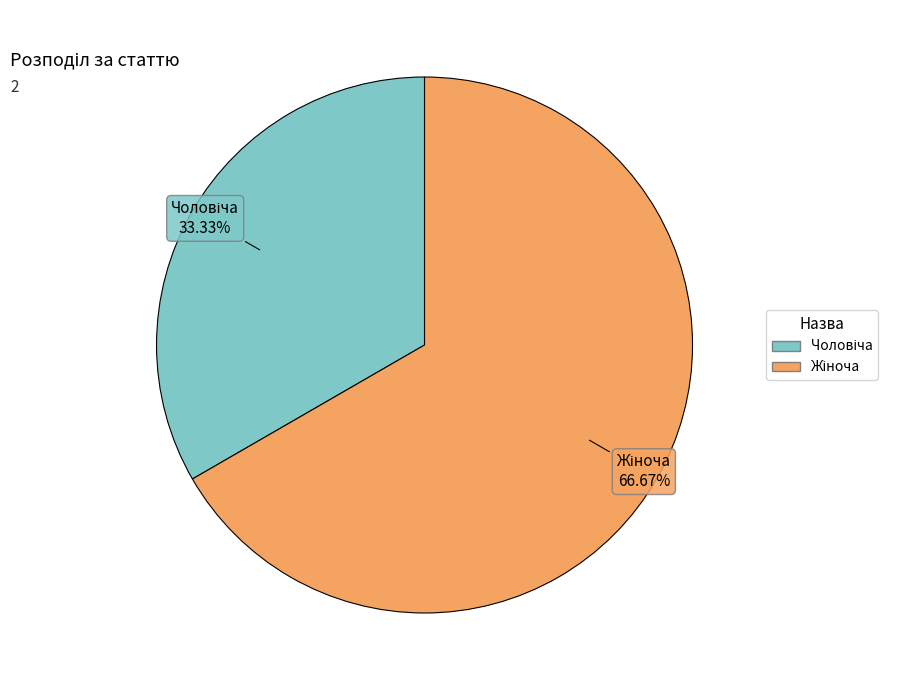

Does any single category account for the majority?

Yes